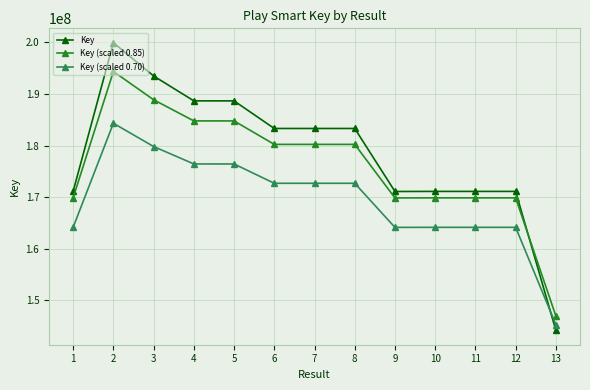

How many series are shown in this chart?

3